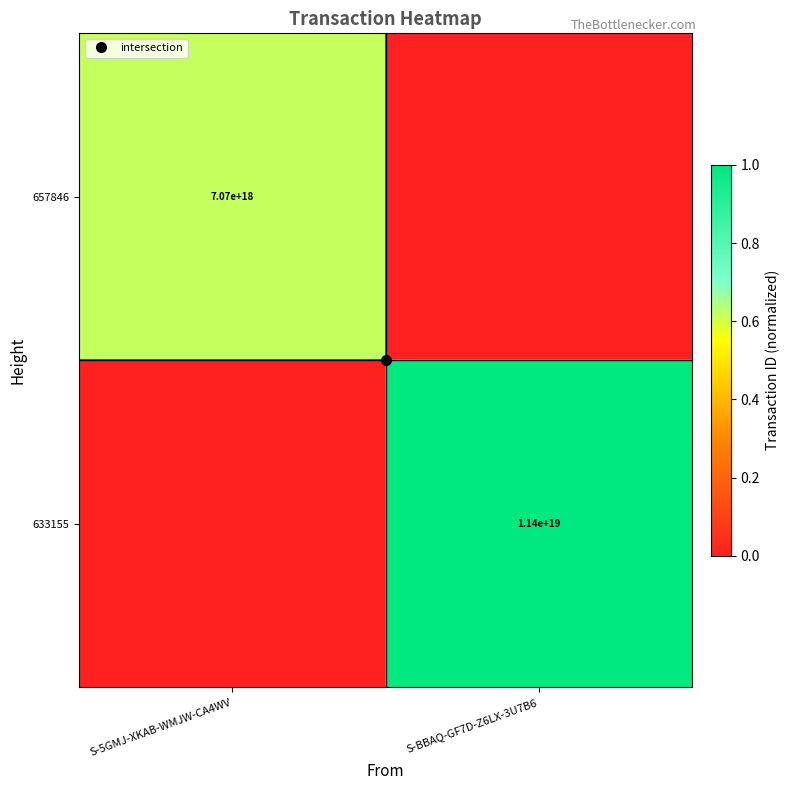

Which series has the widest spread of values?

633155